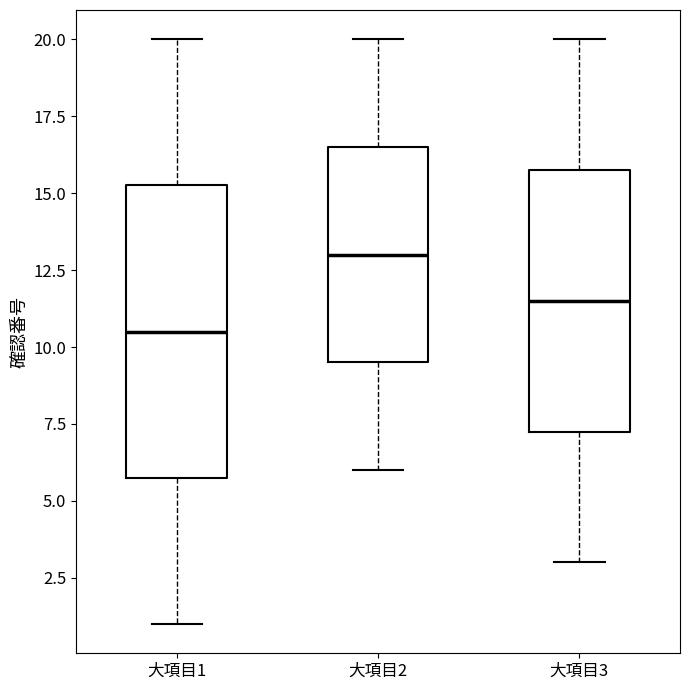

Which box's median line is the lowest?

大項目1